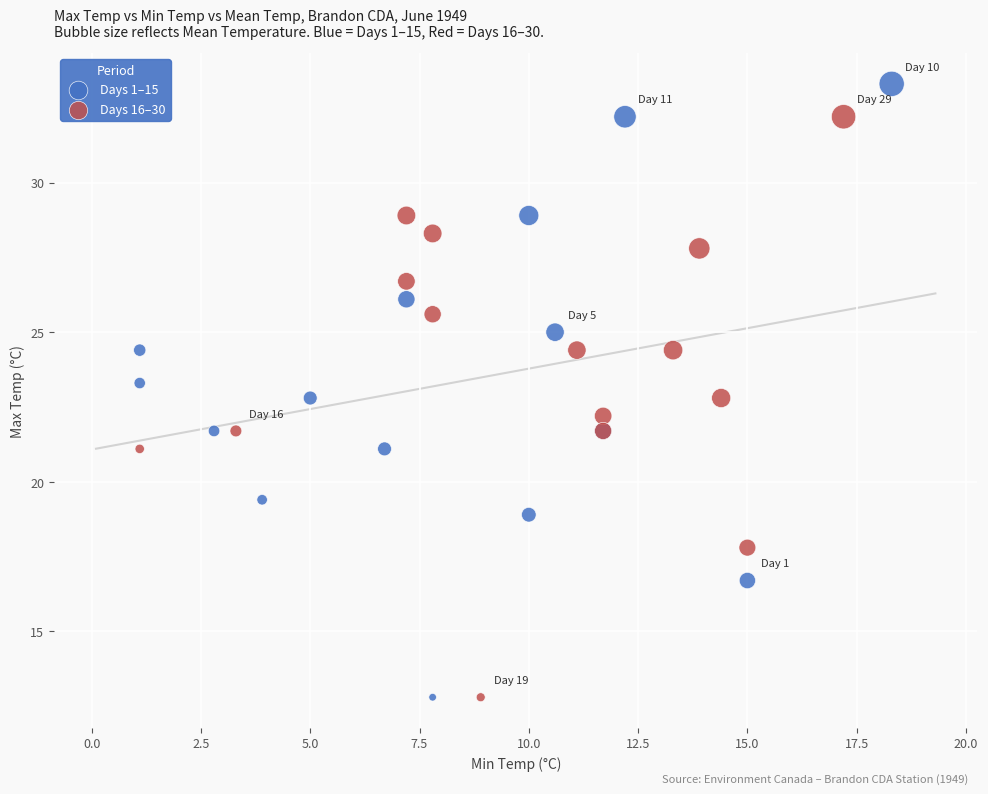

Which series reaches the maximum Y coordinate?

Days 1–15